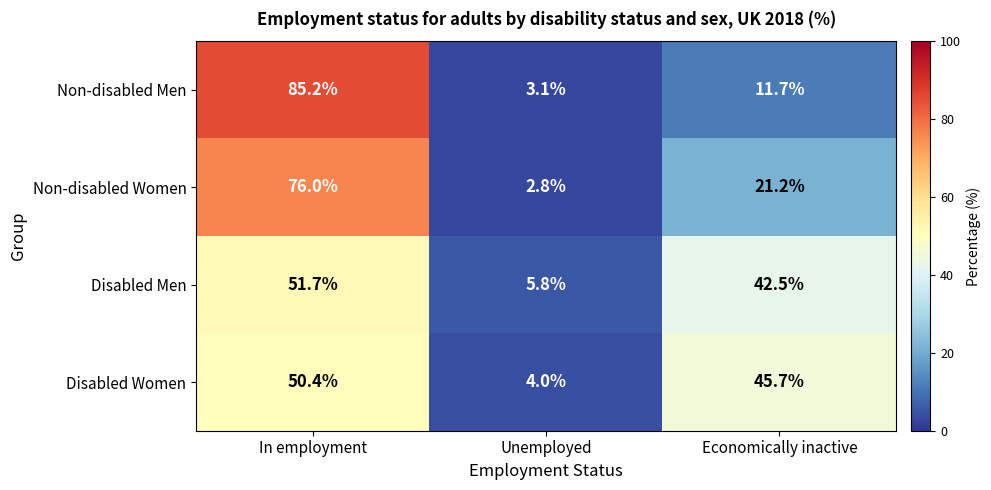

True or false: Disabled Women has a value of 1.4 at Unemployed.

False